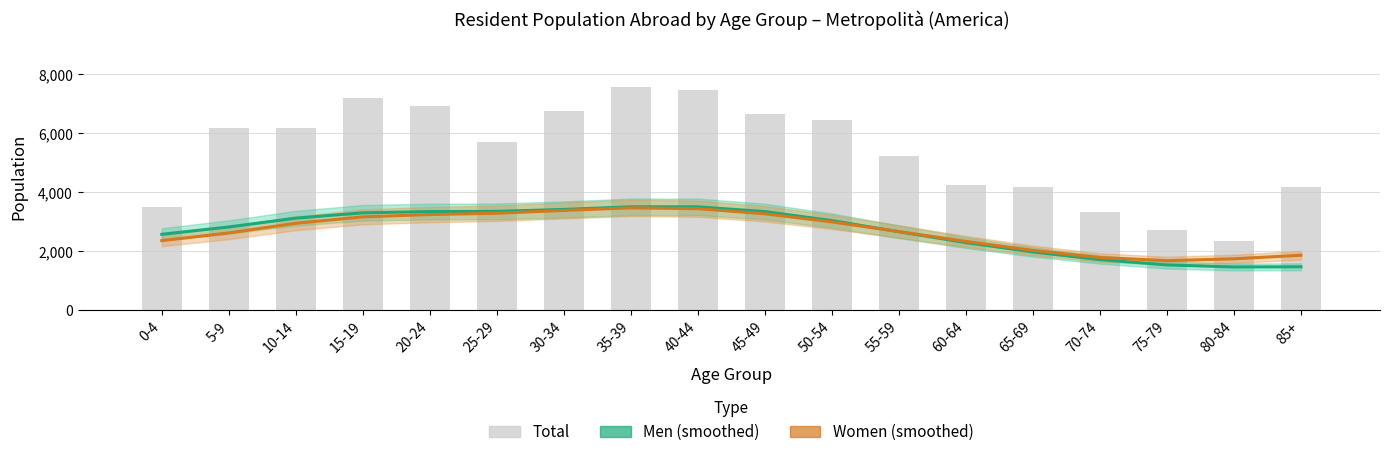

Which series has the largest total across all categories?

Total